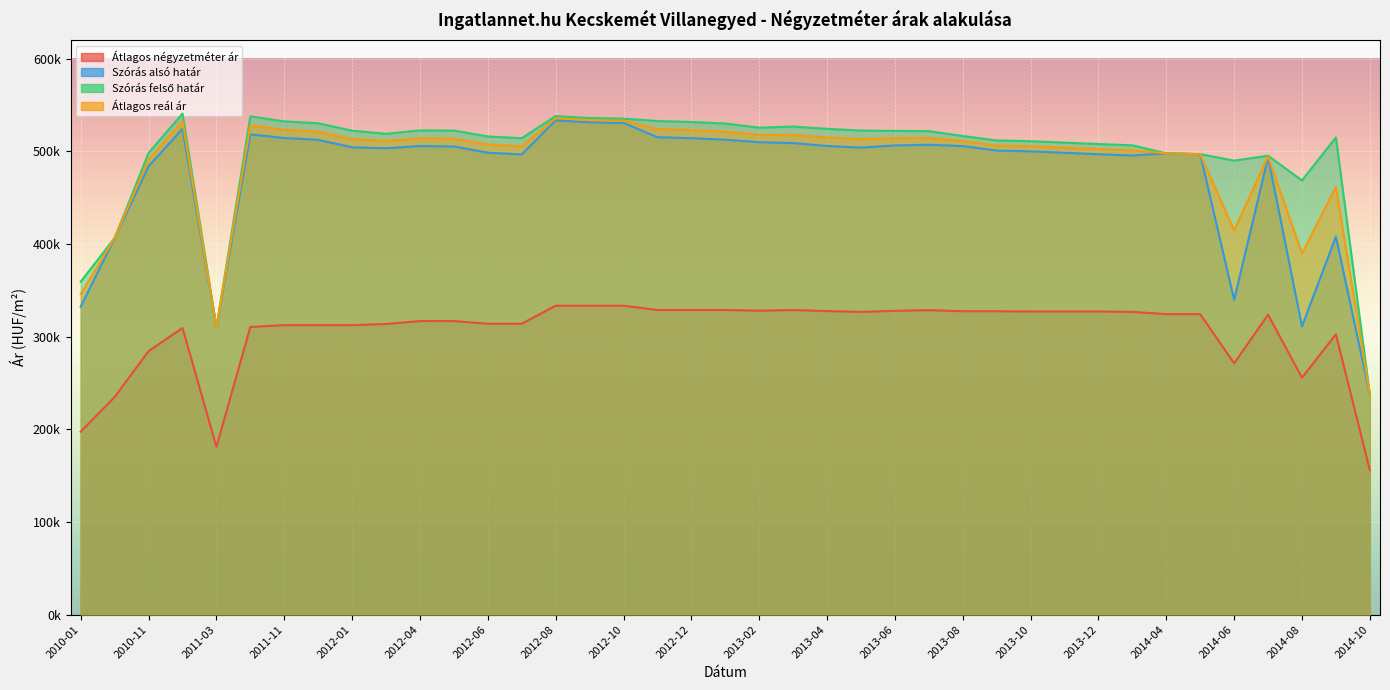

Which series changed the most between 2011-11 and 2011-12?

Szórás alsó határ